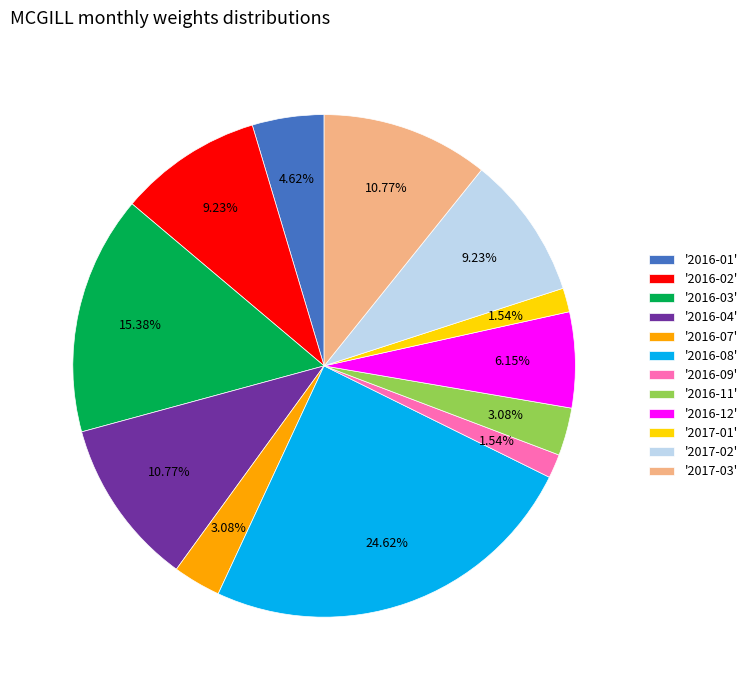

How many slices are in this pie chart?

12